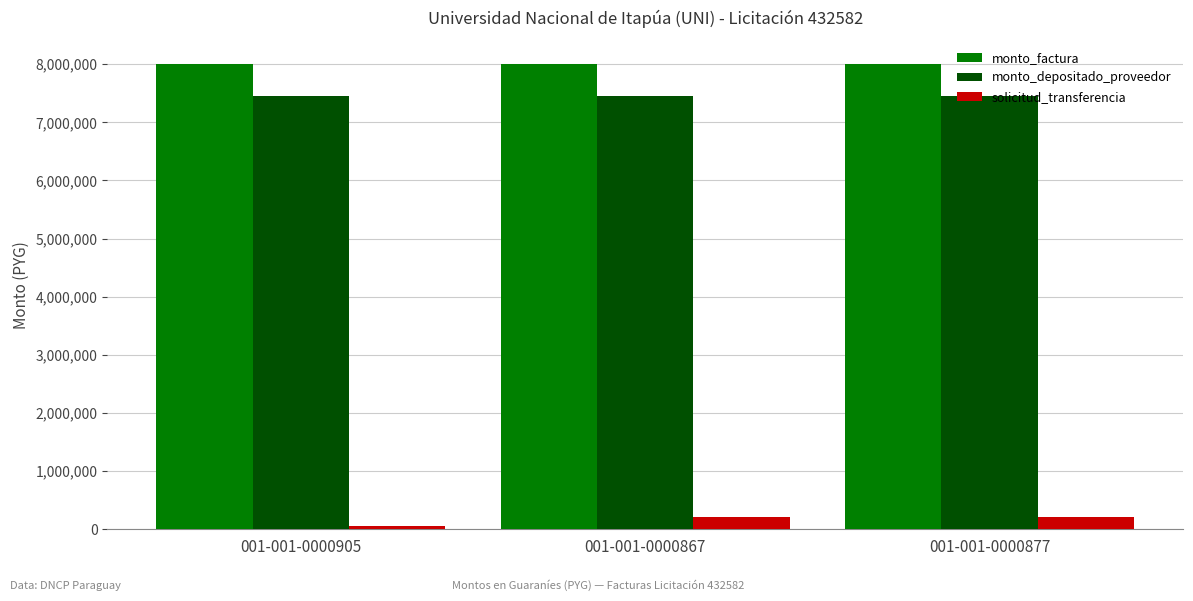

Count the number of data series in this chart.

3